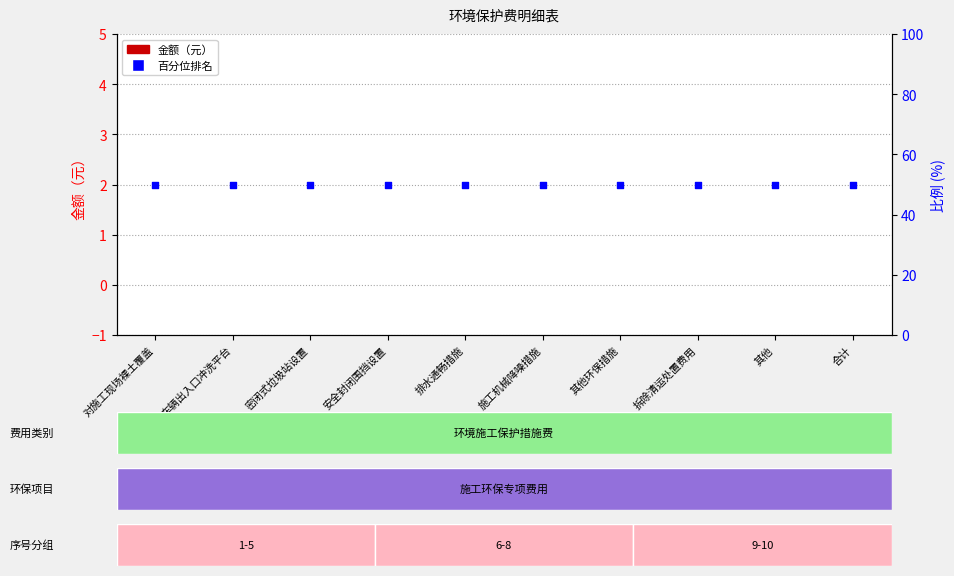

Which series has the largest total across all categories?

百分位排名